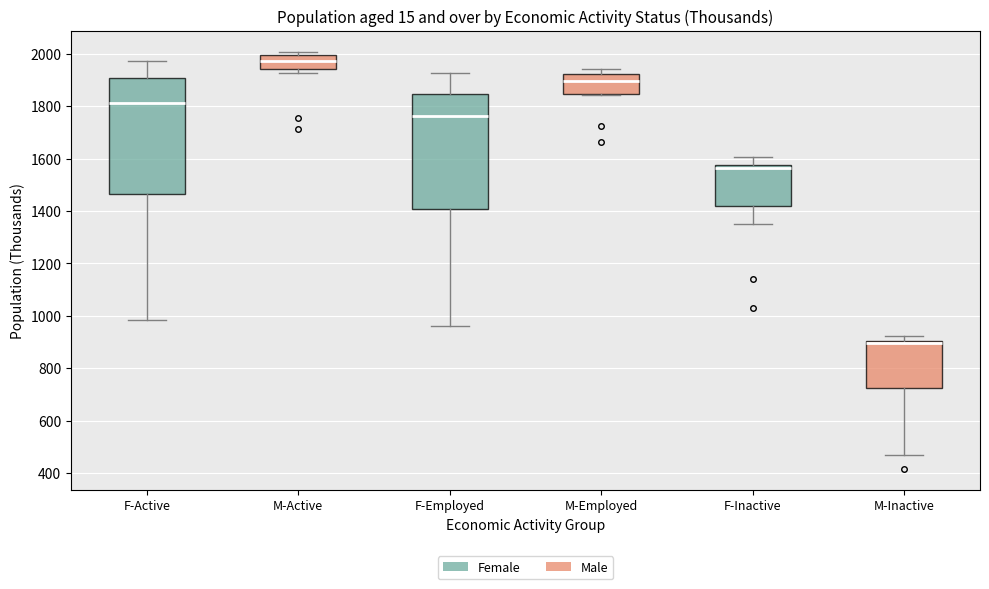

Reading left to right, transcribe this box plot: for each box, give where its median line is, the range the box spans, and where its two whiskers end, as read against the y-axis. The values are not printed on the chart, so give them approximately, as read against the axis.

F-Active: median 1820, box 1460 to 1900, whiskers 980 to 1980
M-Active: median 1980, box 1940 to 2000, whiskers 1920 to 2000 (just above the box's upper edge)
F-Employed: median 1760, box 1400 to 1840, whiskers 960 to 1920
M-Employed: median 1900, box 1840 to 1920, whiskers 1840 to 1940
F-Inactive: median 1560, box 1420 to 1580, whiskers 1360 to 1600
M-Inactive: median 900 (just below the box's upper edge), box 720 to 900, whiskers 460 to 920